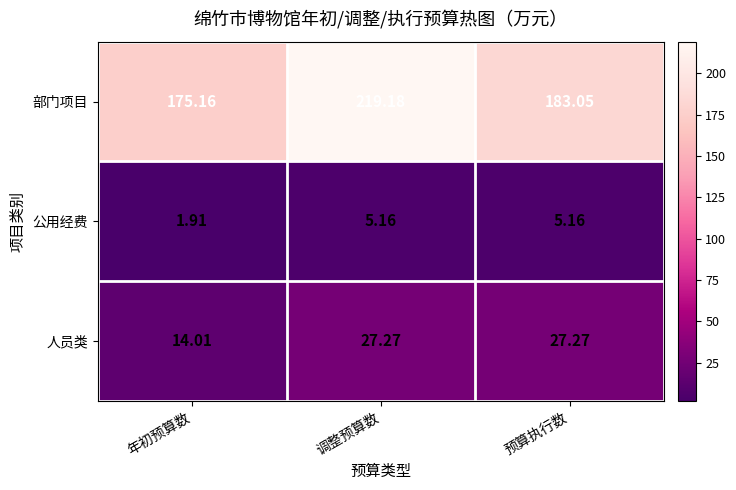

At which category is the sum across all series the highest?

调整预算数